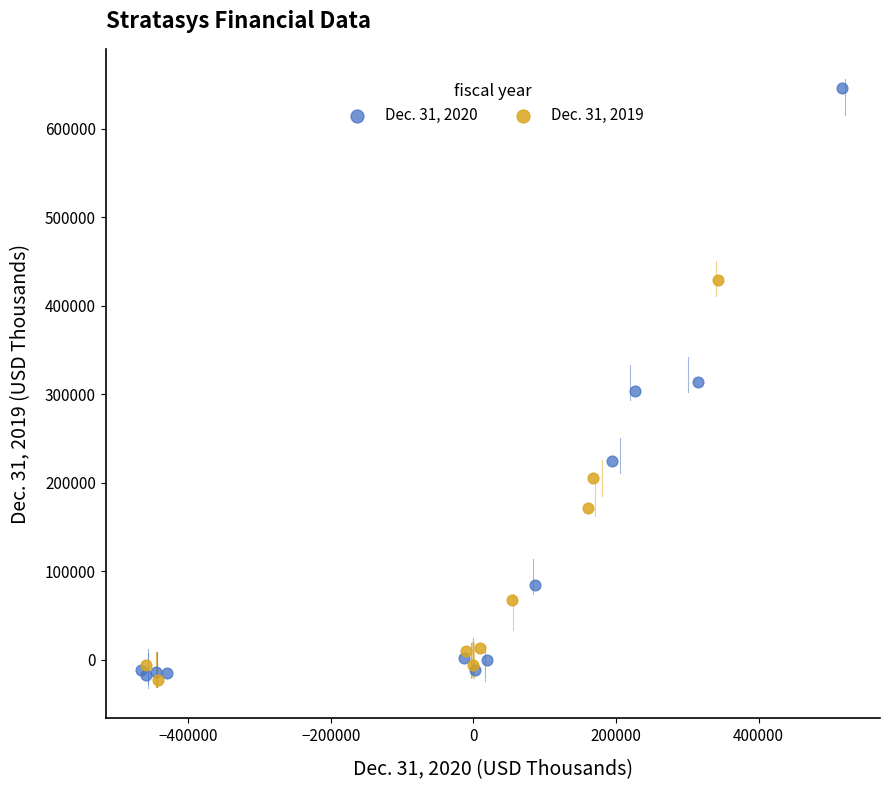

Which series contains the highest Y value?

Dec. 31, 2020